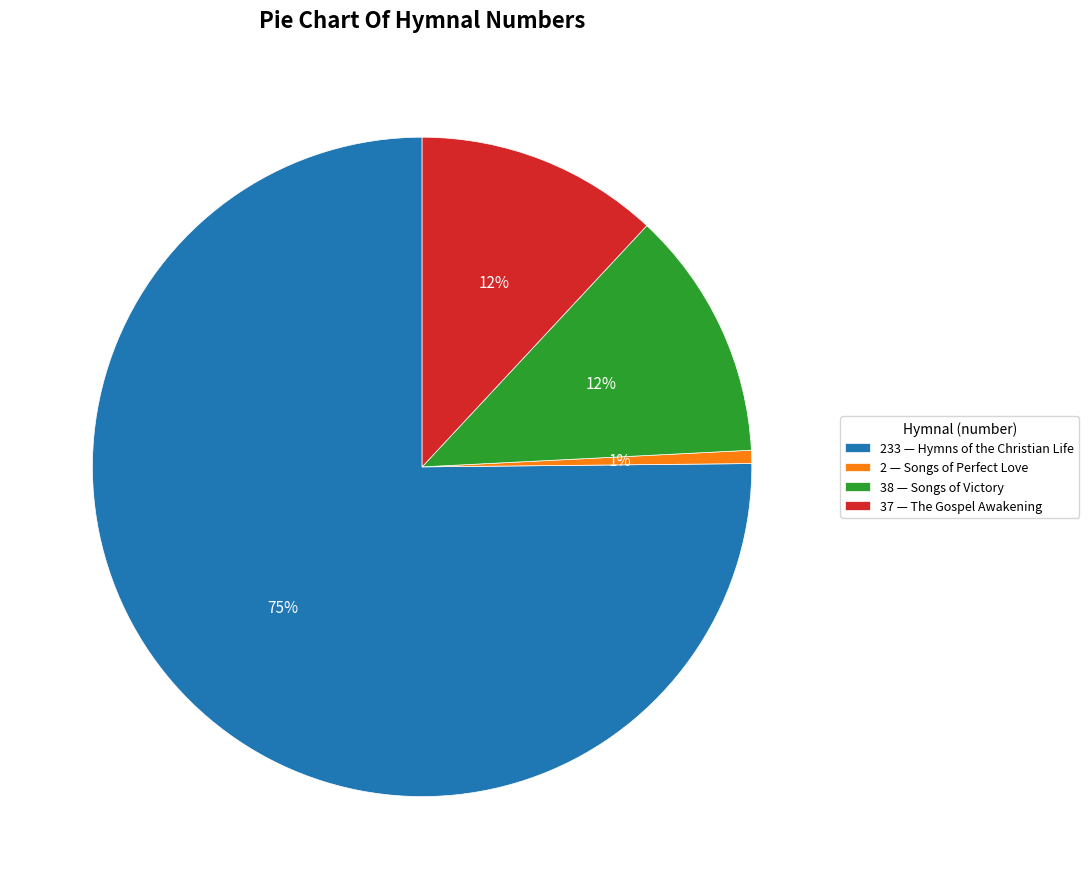

Combined, do 2 — Songs of Perfect Love and 38 — Songs of Victory account for over 50%?

No